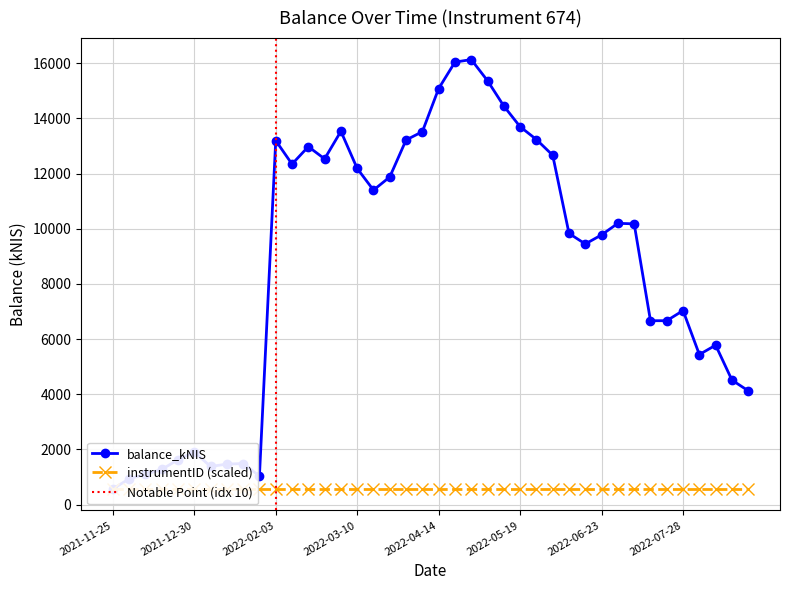

What is the ratio of the value at 2022-05-19 to the value at 2022-02-10?

1.1